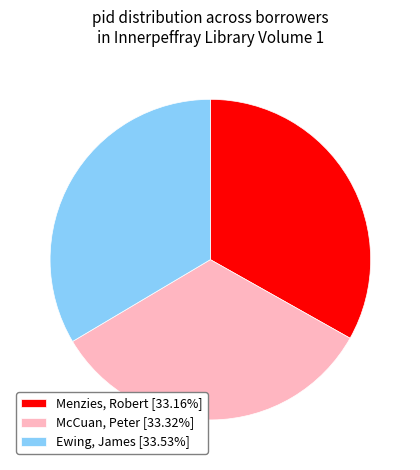

Do McCuan, Peter [33.32%] and Menzies, Robert [33.16%] together represent more than half of the pie?

Yes